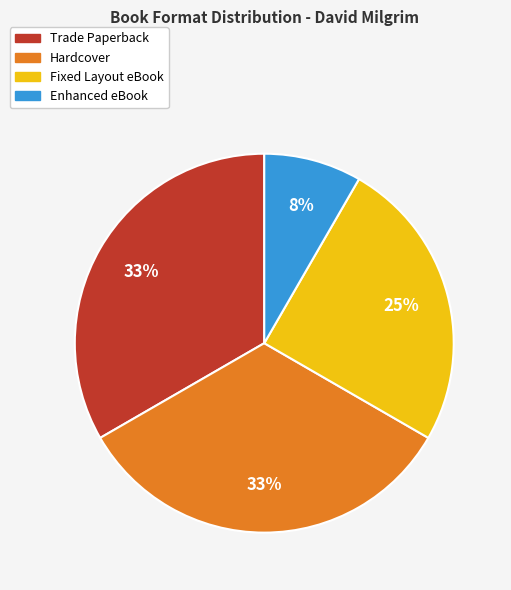

How many slices are in this pie chart?

4